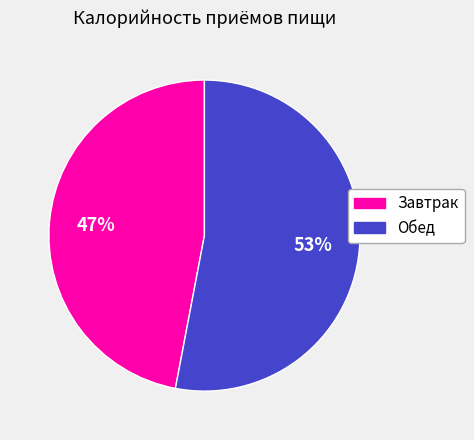

Do Обед and Завтрак together represent more than half of the pie?

Yes